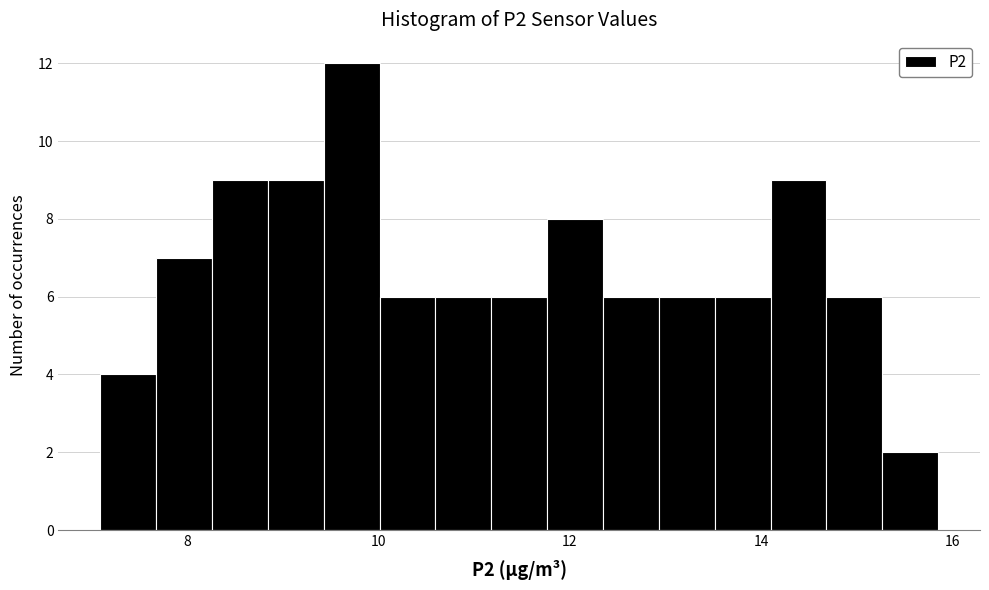

Around what value on the x-axis is the tallest bar? Give the approximate position of its centre, as read against the axis.

9.8